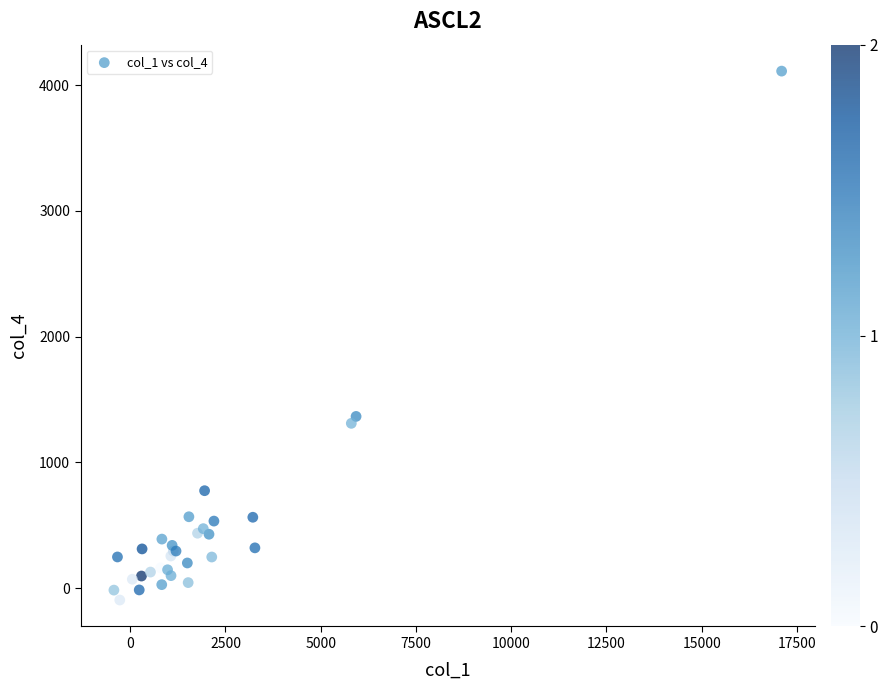

What Y value in the scatter plot is closest to 2008?

1365.1